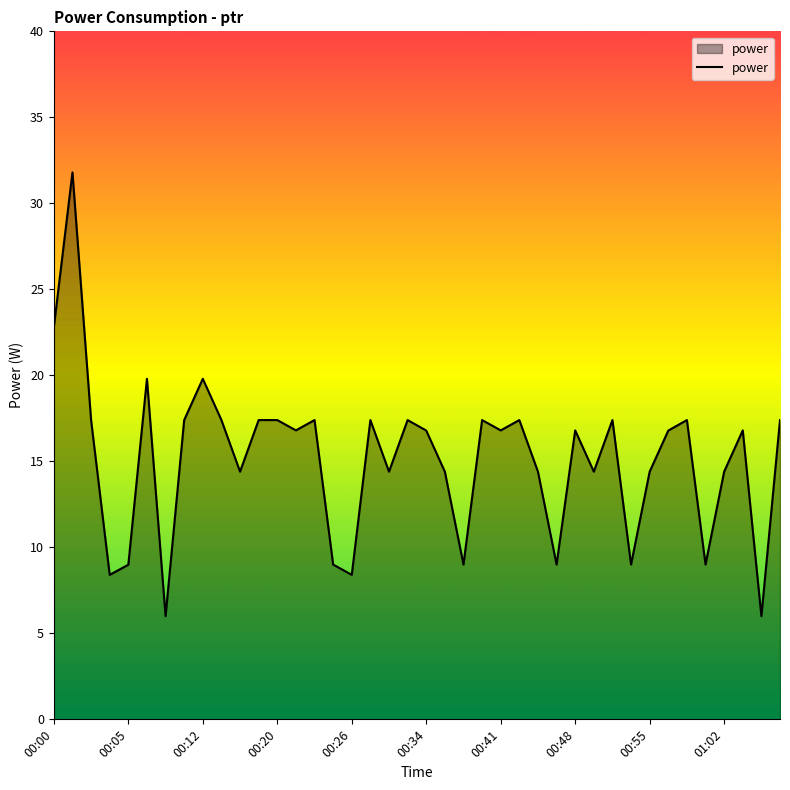

Does the chart display data point markers on the line(s)?

No